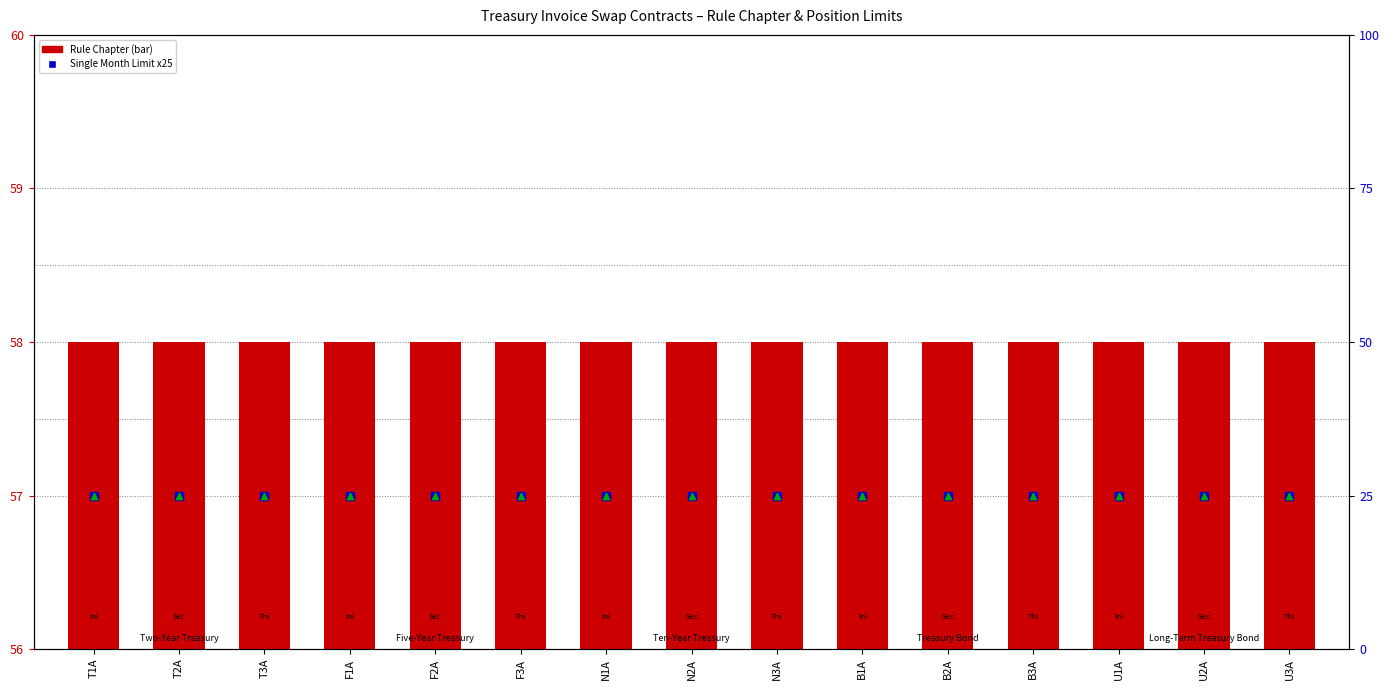

At which category is the sum across all series the highest?

T1A